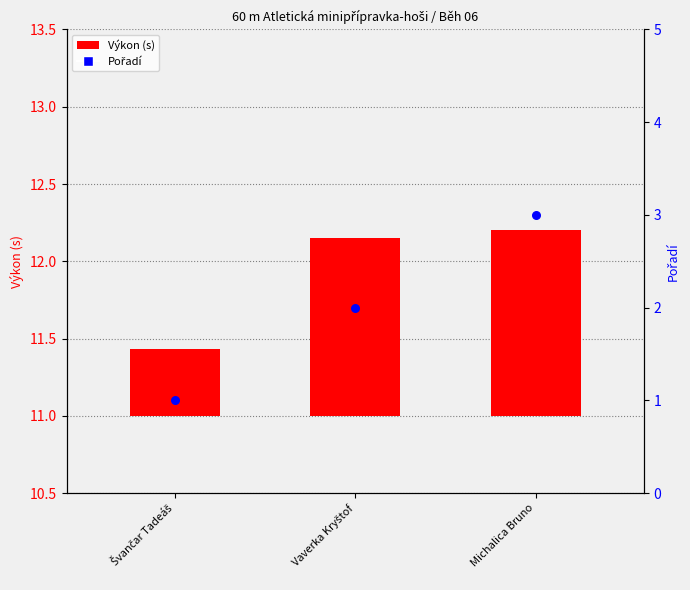

At which category is the sum across all series the highest?

Michalica Bruno